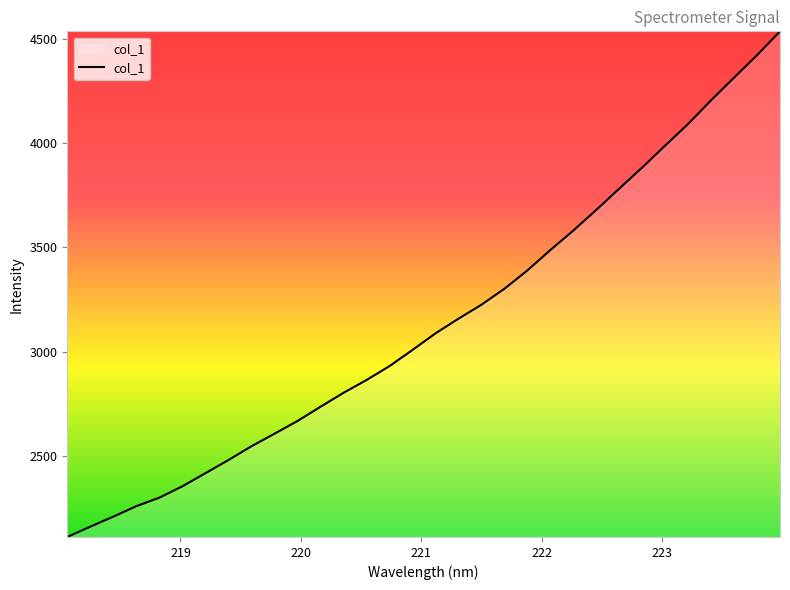

What is the difference between the maximum and minimum values?

2426.2